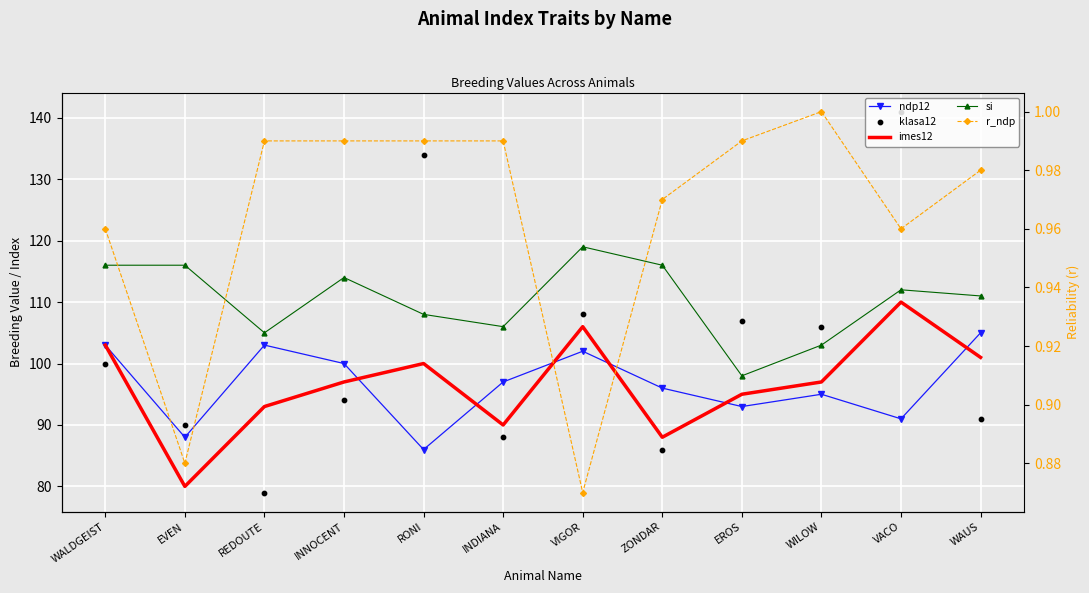

At how many categories does at least one series exceed 24?

12